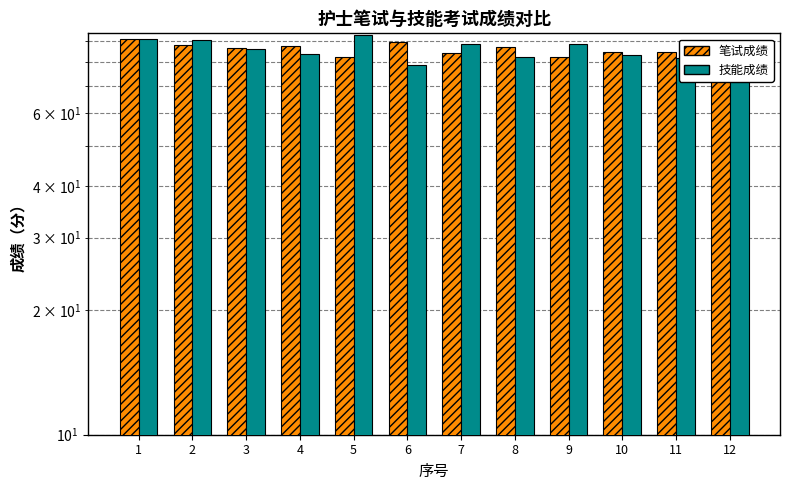

Which series changed the most between 7 and 11?

技能成绩